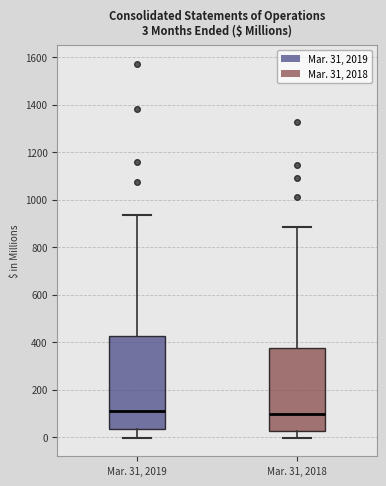

Comparing the boxes themselves (not the whiskers), which one is the tallest?

Mar. 31, 2019